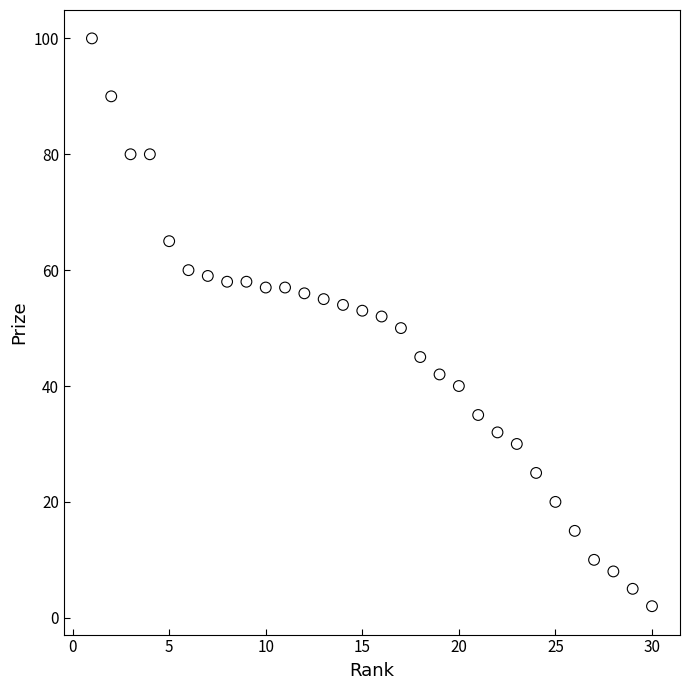

What is the range of X values (max minus min)?

29